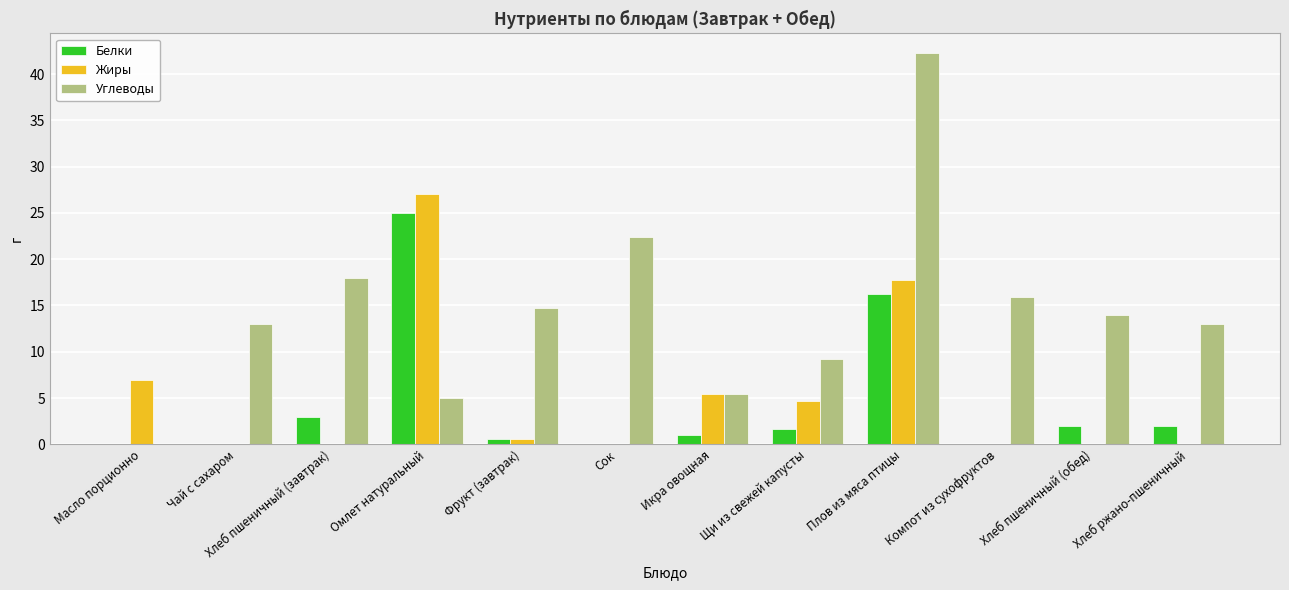

What is the sum of all Жиры values?

62.4